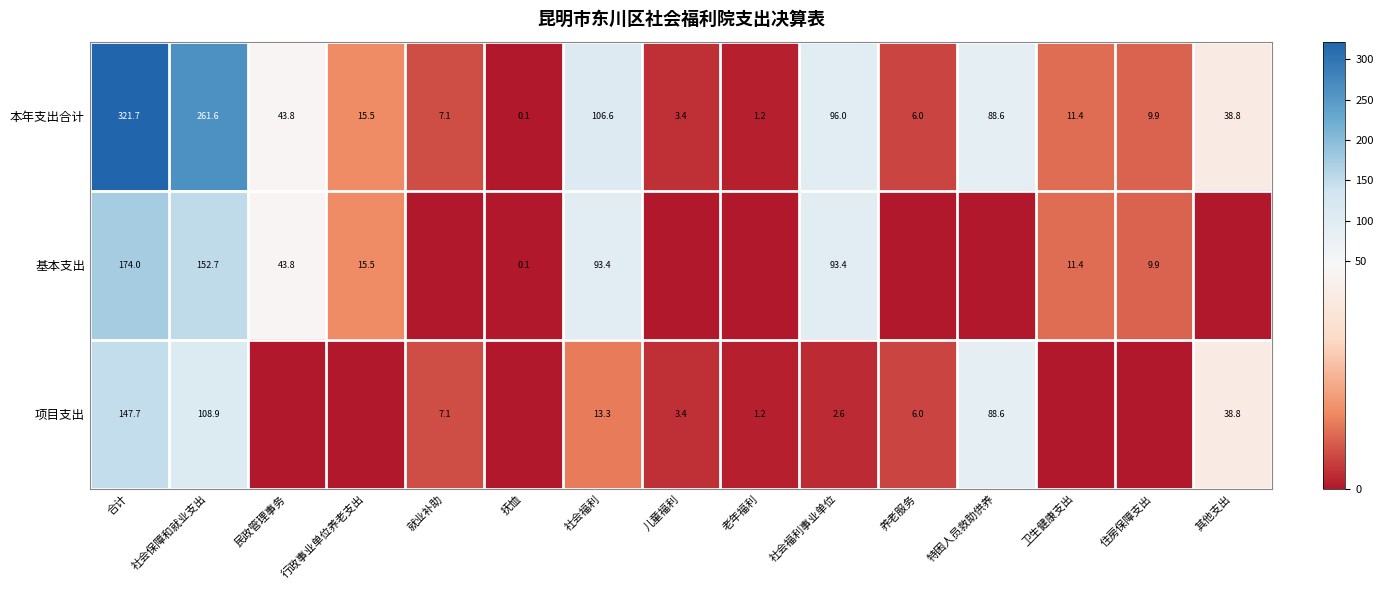

The value of 本年支出合计 at 老年福利 is 1.7. True or false?

False